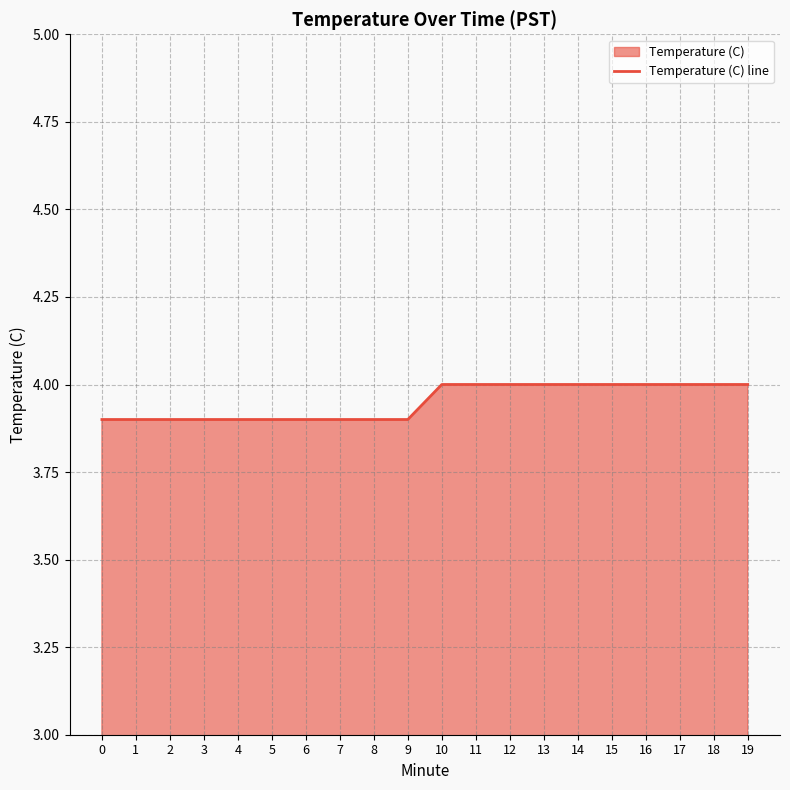

True or false: the data shows 4.0 at 19.

True